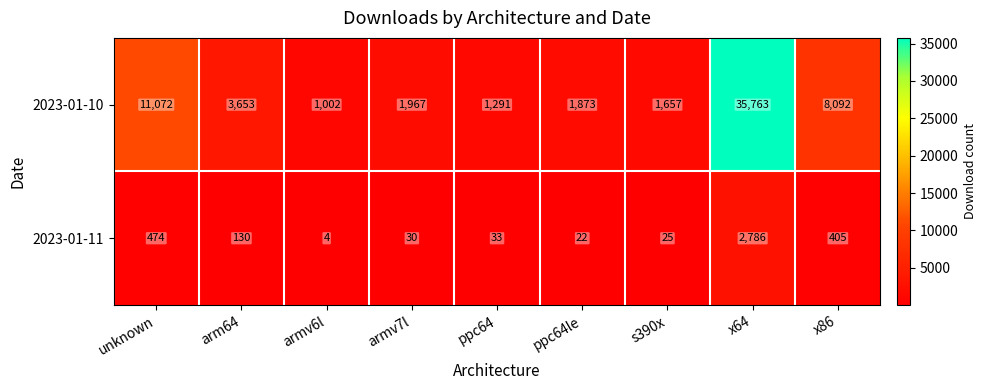

Rank the series by their maximum value, from lowest to highest.

2023-01-11, 2023-01-10